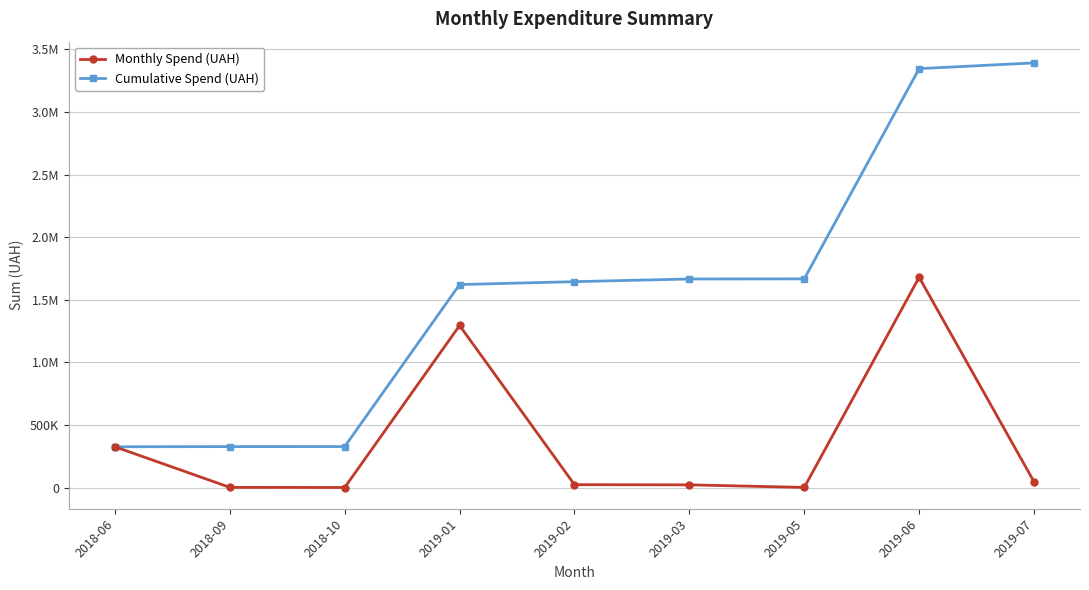

Between 2018-10 and 2019-06, which series saw the biggest shift?

Cumulative Spend (UAH)